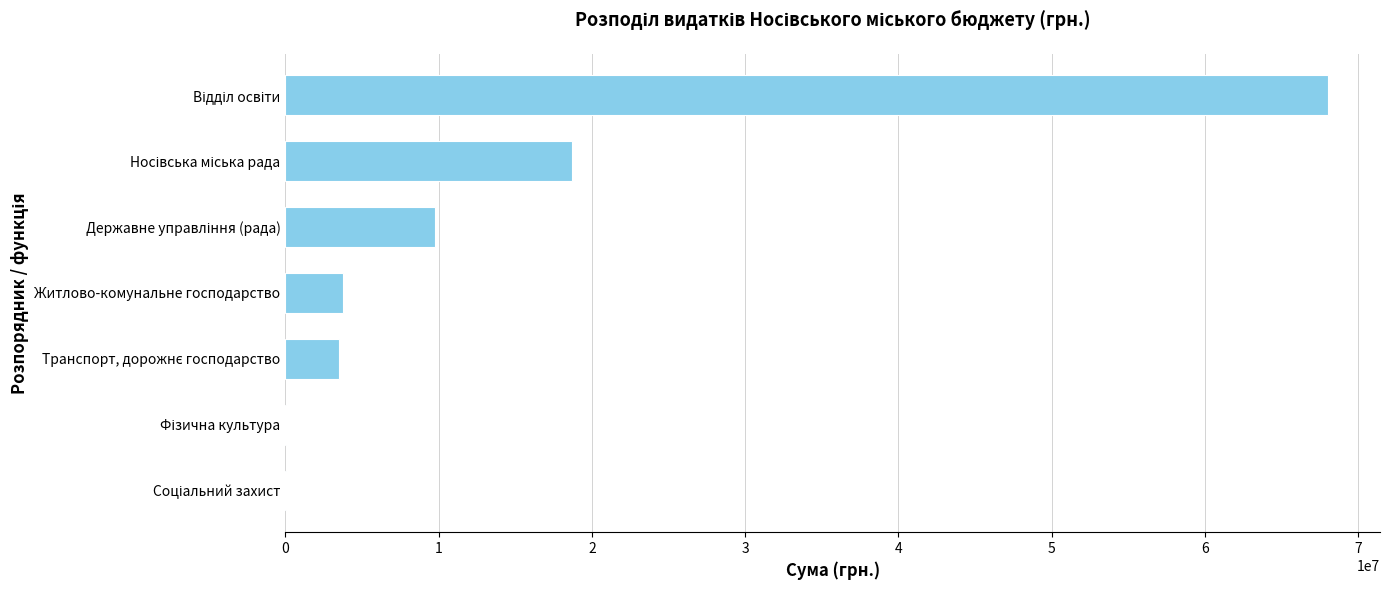

The chart shows a value of 3777000 at Житлово-комунальне господарство. True or false?

True